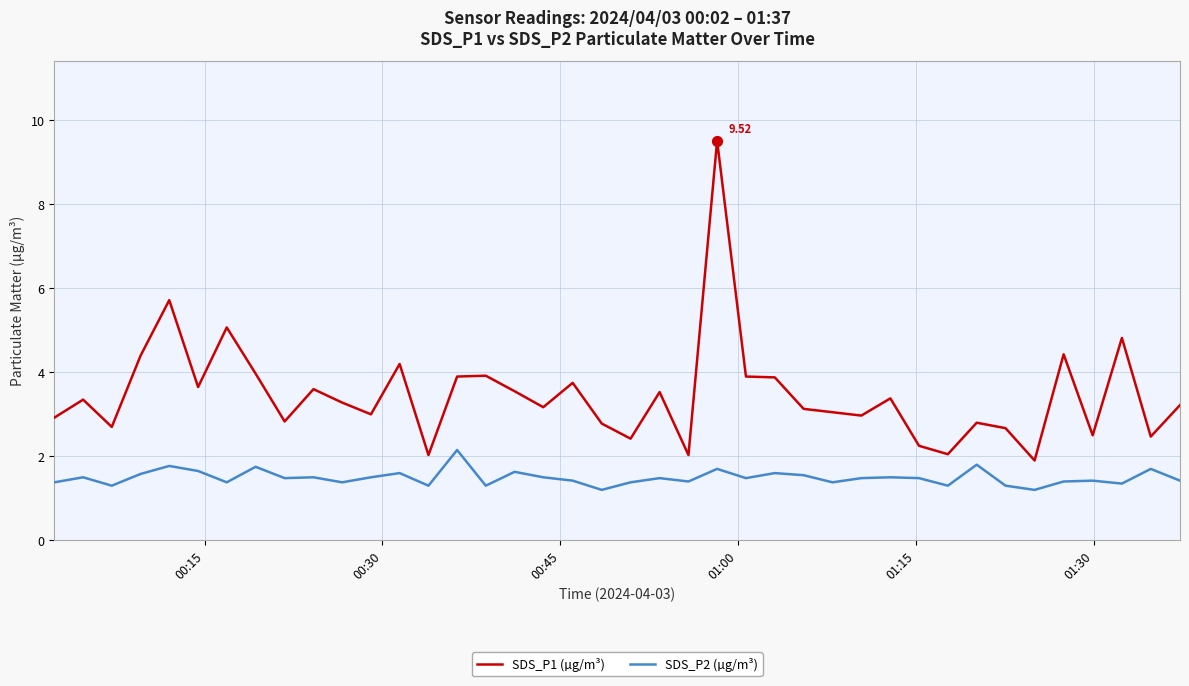

Which series has the largest range (max minus min)?

SDS_P1 (µg/m³)